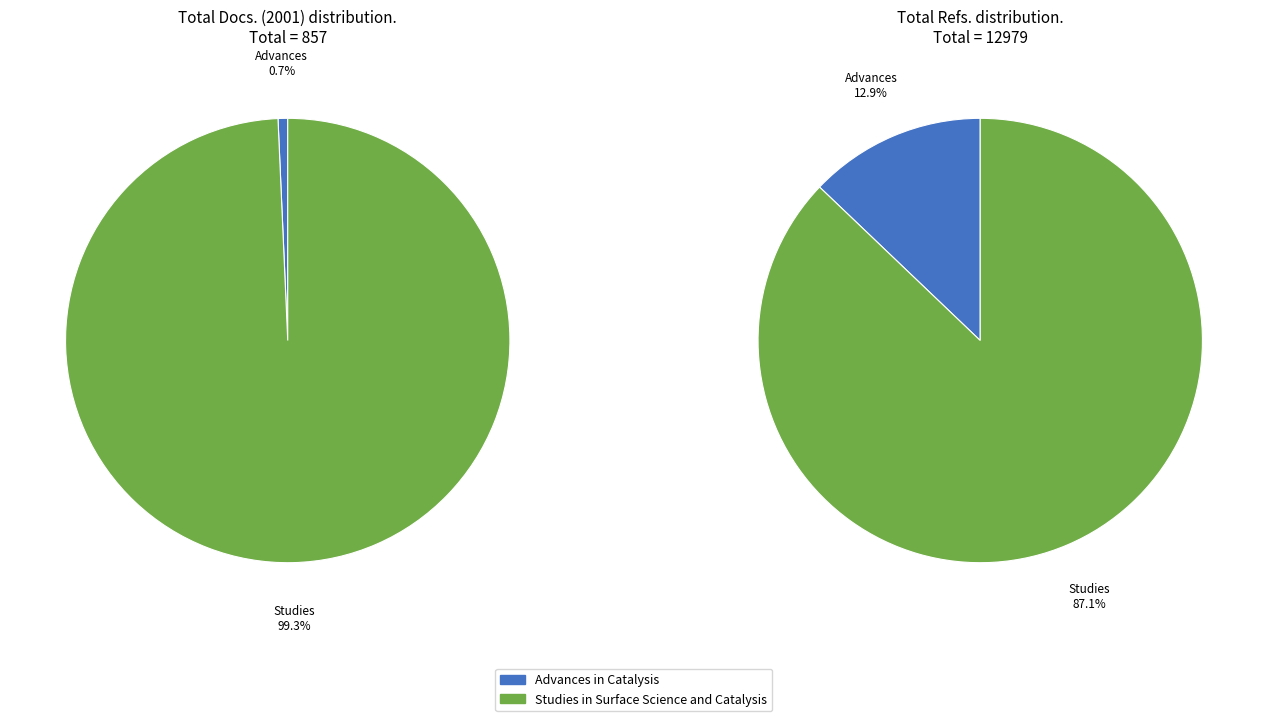

To the nearest percent, what is the difference between the Advances in Catalysis and Studies in Surface Science and Catalysis slice percentages?

74%